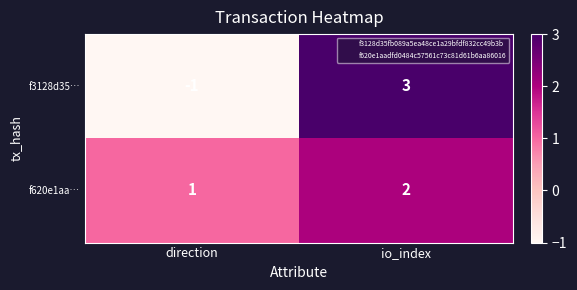

Is it true that f3128d35… equals 4 at io_index?

False